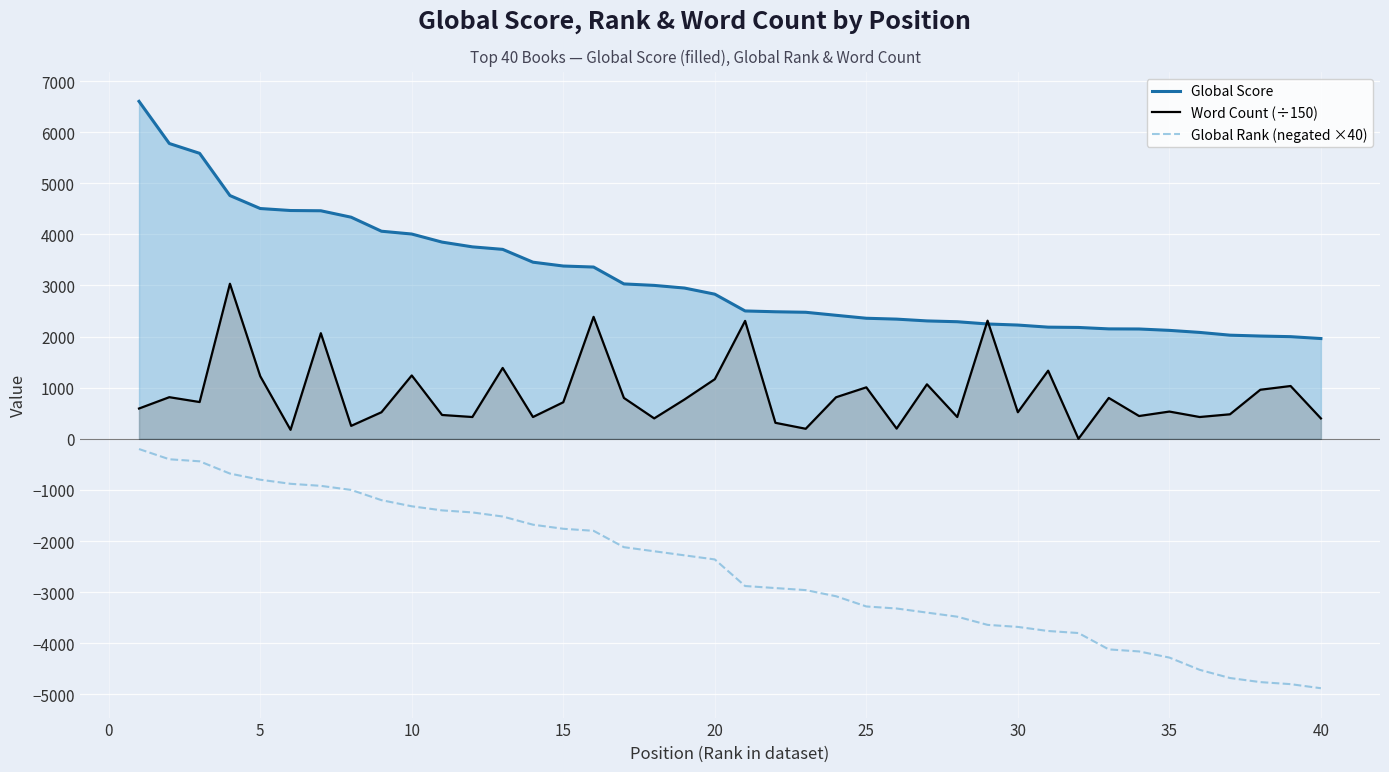

What is the difference between the Global Rank (negated ×40) values at 25 and 30?

400.0